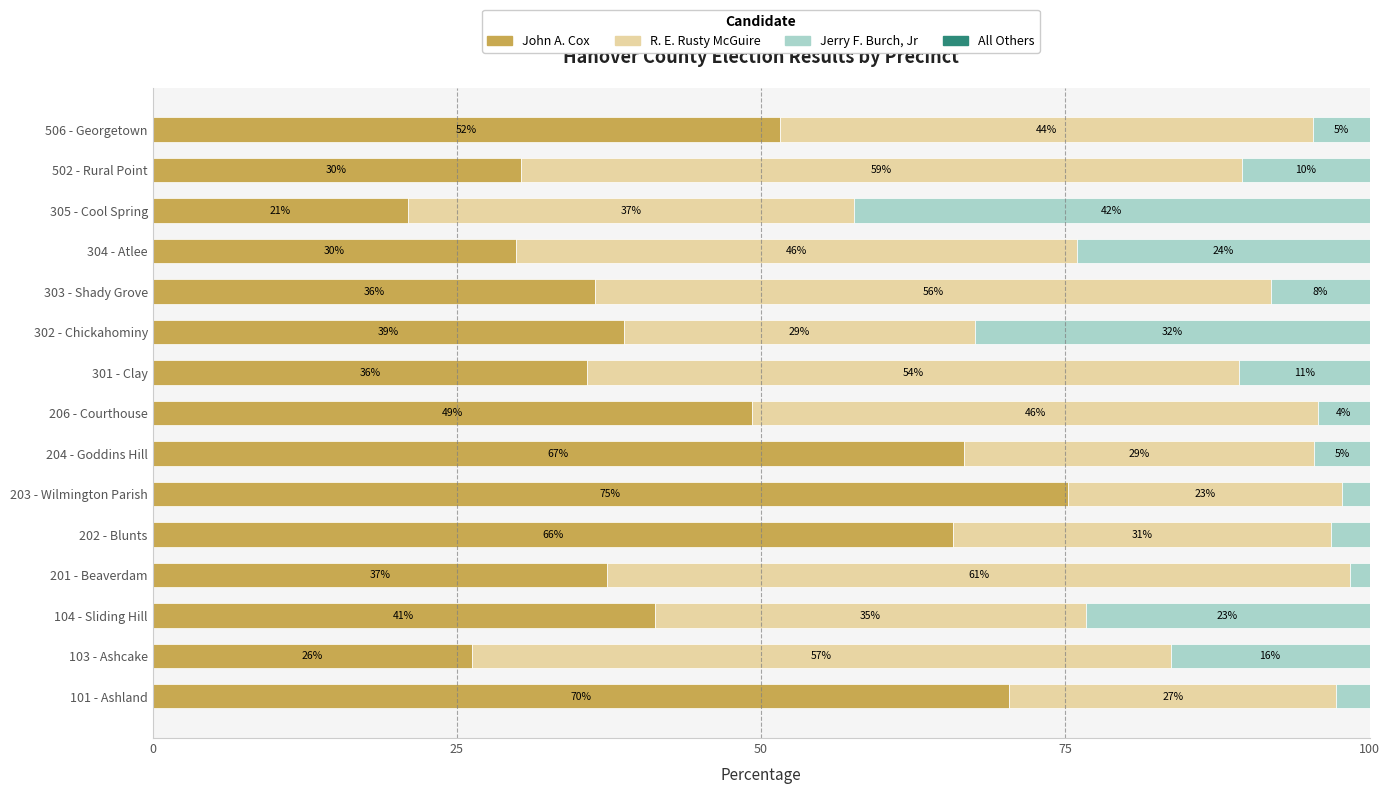

What is the average value of the John A. Cox series?

45.0